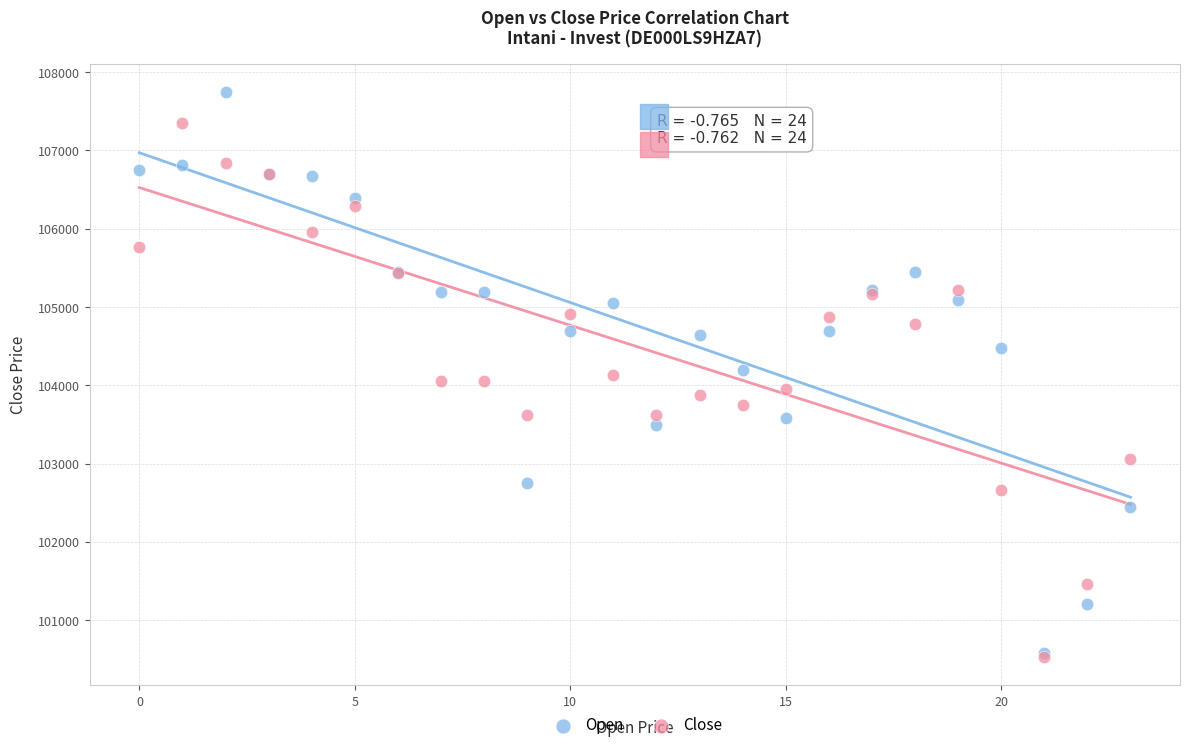

What are all the series names shown in the legend?

Open, Close